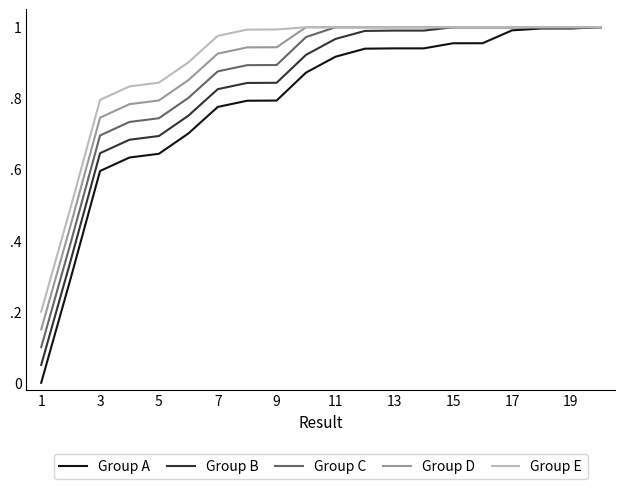

Which category has the highest value across all series?

19